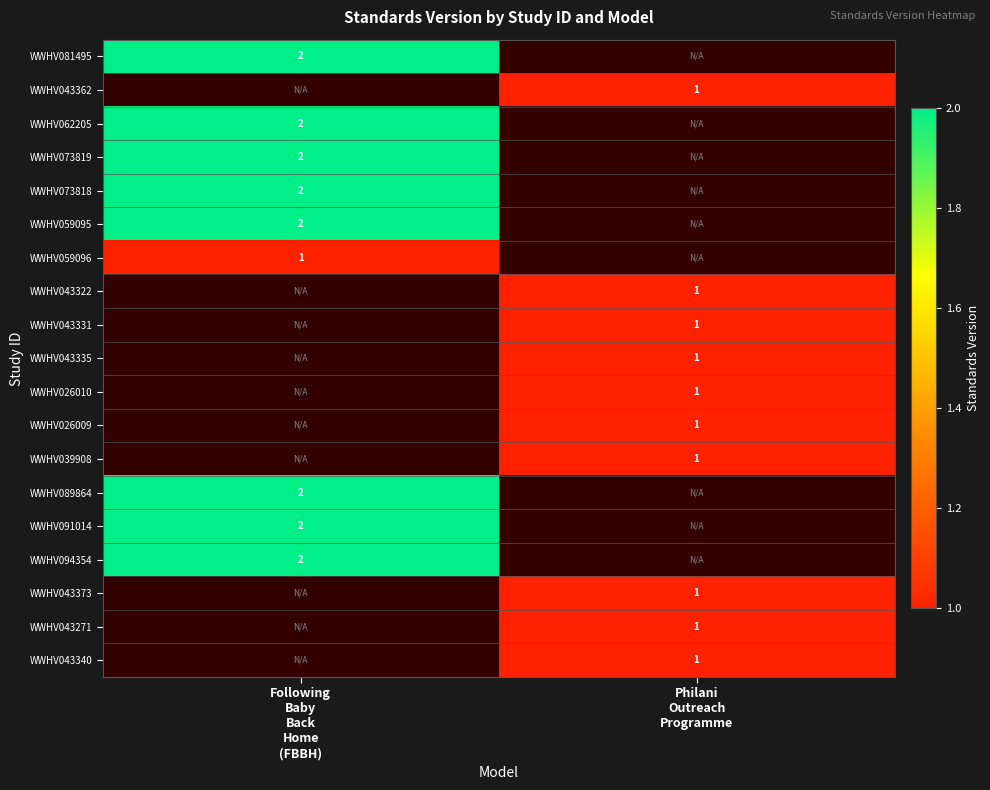

Which category has the highest value in the WWHV081495 series?

Following Baby Back Home (FBBH)